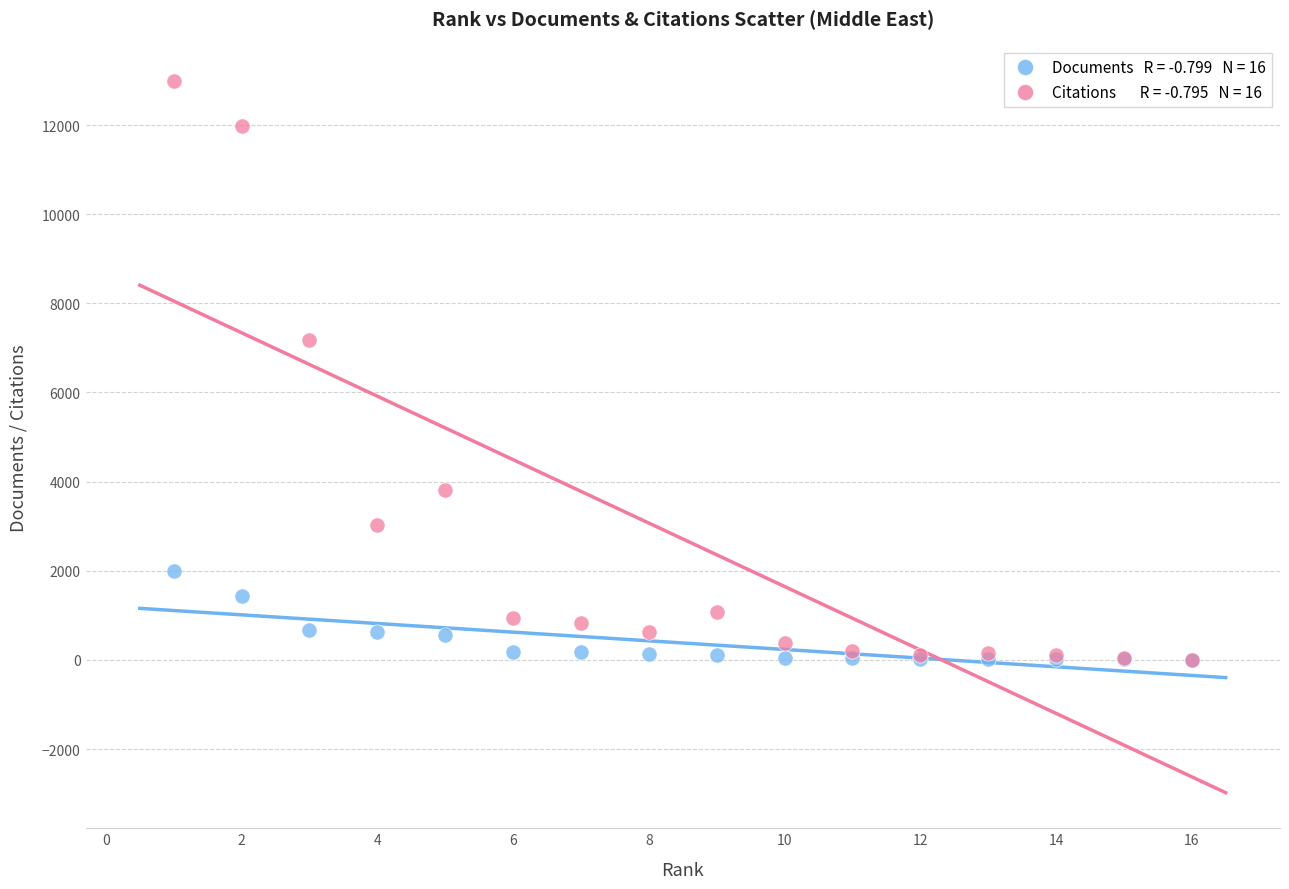

Across all series, what Y value is closest to 6493?

7168